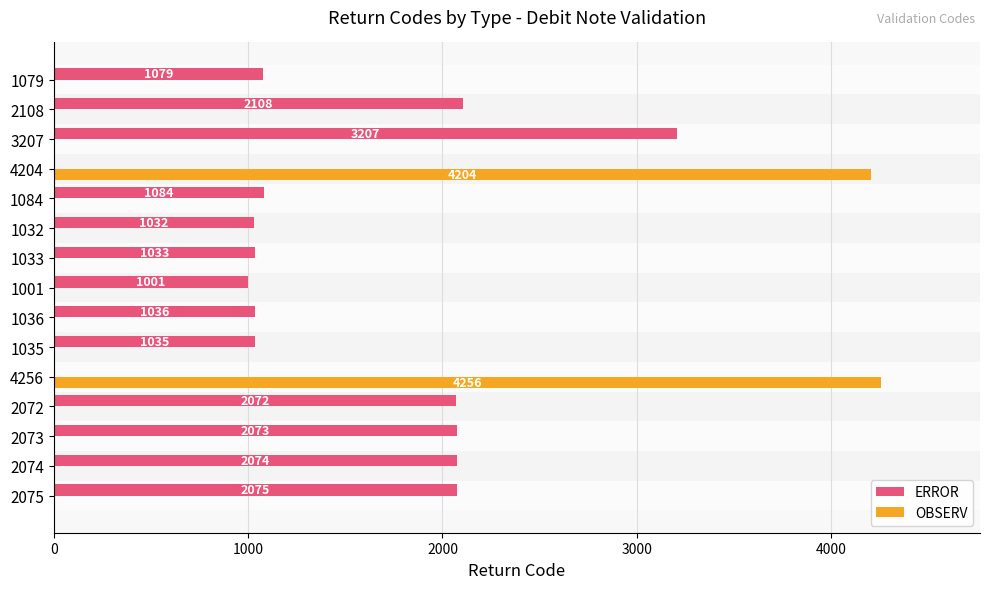

Which category has the highest value across all series?

4256